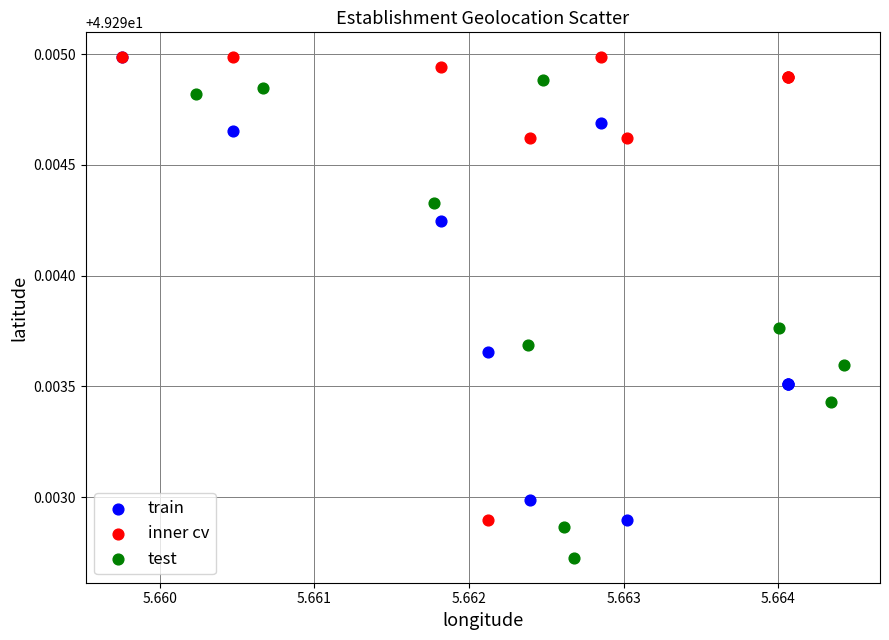

Which series reaches the minimum Y coordinate?

test